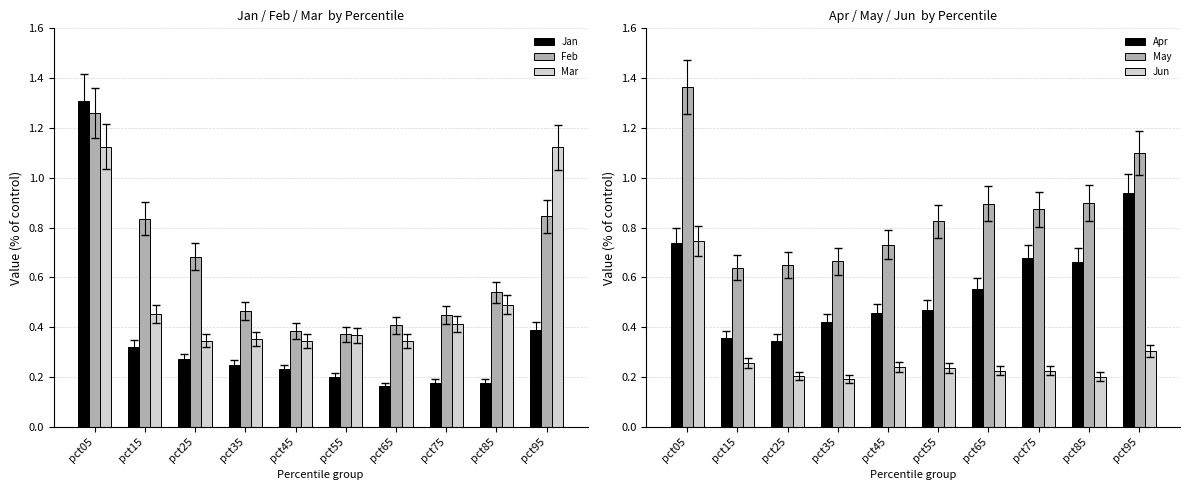

What are all the series names shown in the legend?

Jan, Feb, Mar, Apr, May, Jun